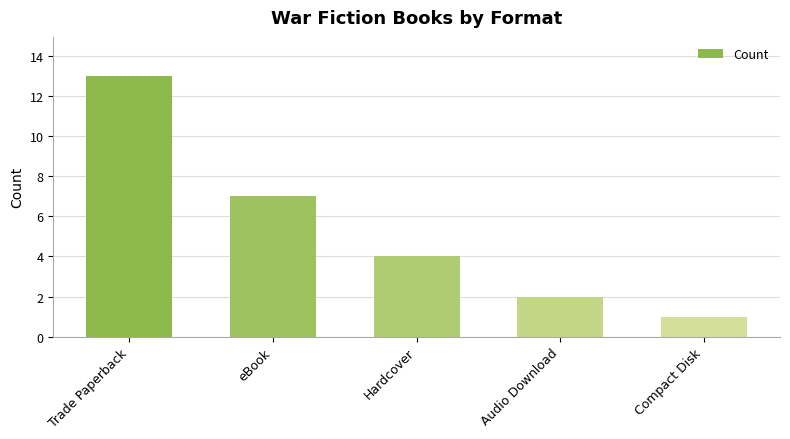

Reading right to left, list all the values displayed in this chart.

Compact Disk=1	Audio Download=2	Hardcover=4	eBook=7	Trade Paperback=13